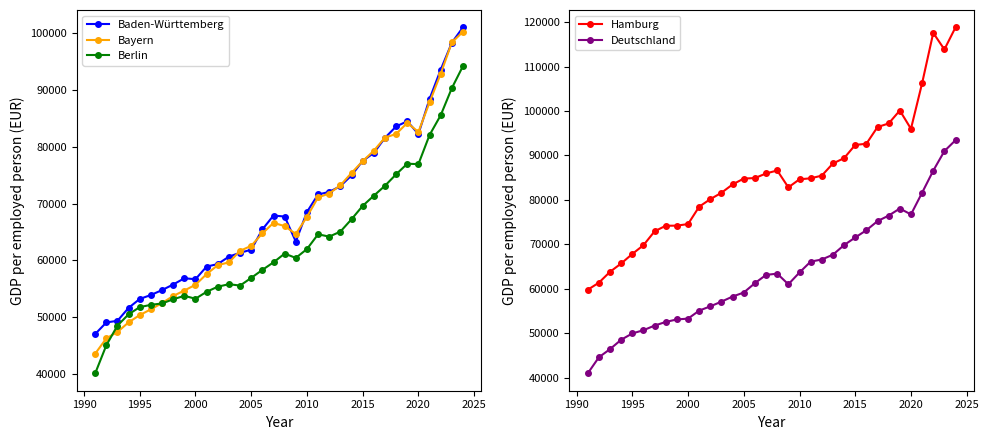

Reading left to right, what are all the values shown in this chart?

Baden-Württemberg: 47030	49070	49364	51641	53214	53907	54776	55756	56853	56691	58915	59358	60669	61348	61883	65453	67911	67727	63330	68531	71612	72069	73085	74980	77537	78922	81592	83594	84517	82261	88434	93591	98349	101064
Bayern: 43567	46262	47394	49093	50373	51388	52495	53734	54697	55708	57593	59166	59660	61685	62571	64751	66613	66050	64653	67682	71107	71787	73224	75405	77487	79322	81635	82274	84218	82631	87842	92881	98393	100280
Berlin: 40095	45040	48521	50512	51774	52173	52422	53157	53762	53250	54477	55370	55813	55567	56920	58330	59662	61203	60439	61999	64604	64192	65074	67250	69605	71396	73150	75160	77033	76958	82086	85571	90348	94239
Hamburg: 59766	61359	63805	65681	67824	69794	72918	74171	74196	74550	78463	80155	81596	83474	84785	84903	85936	86609	82809	84622	84844	85446	88185	89380	92355	92619	96379	97188	100102	95982	106237	117567	113838	118823
Deutschland: 40944	44572	46411	48521	49938	50669	51707	52528	53092	53273	55074	56041	57097	58243	59145	61255	63112	63393	60995	63653	66101	66573	67660	69819	71531	73161	75211	76455	78048	76716	81603	86565	90968	93426